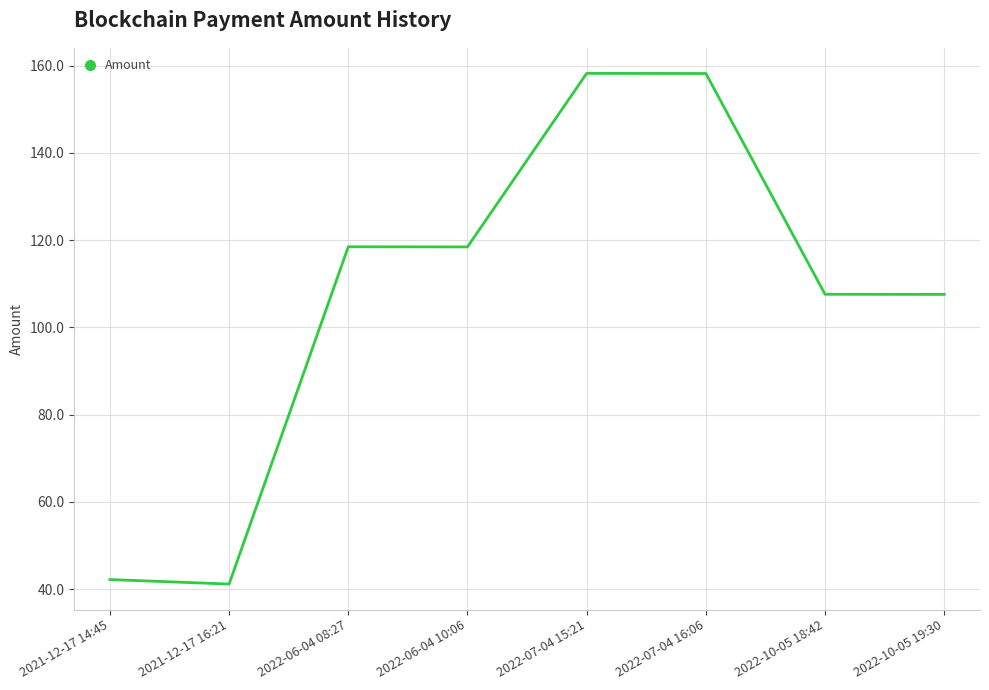

Approximately how many times larger is the value at 2022-10-05 18:42 compared to 2022-06-04 10:06?

0.9